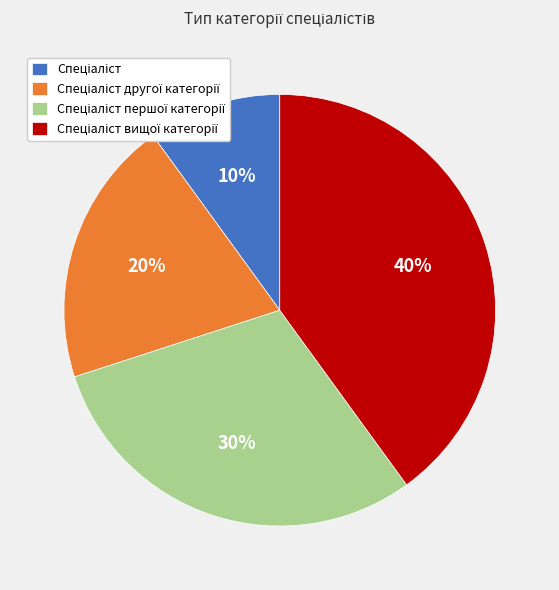

Count the number of slices in the pie.

4